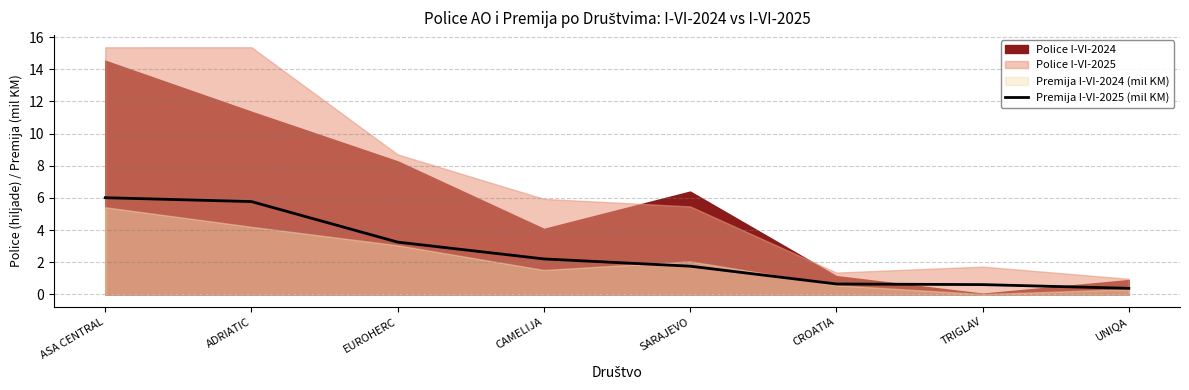

What is the value of the 3rd point from the left?

3.3